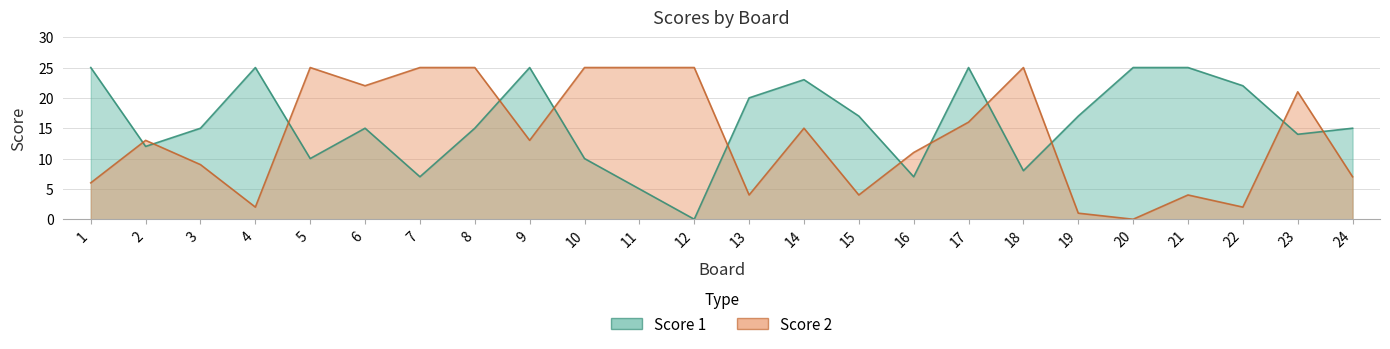

How many categories are shown in the chart?

24